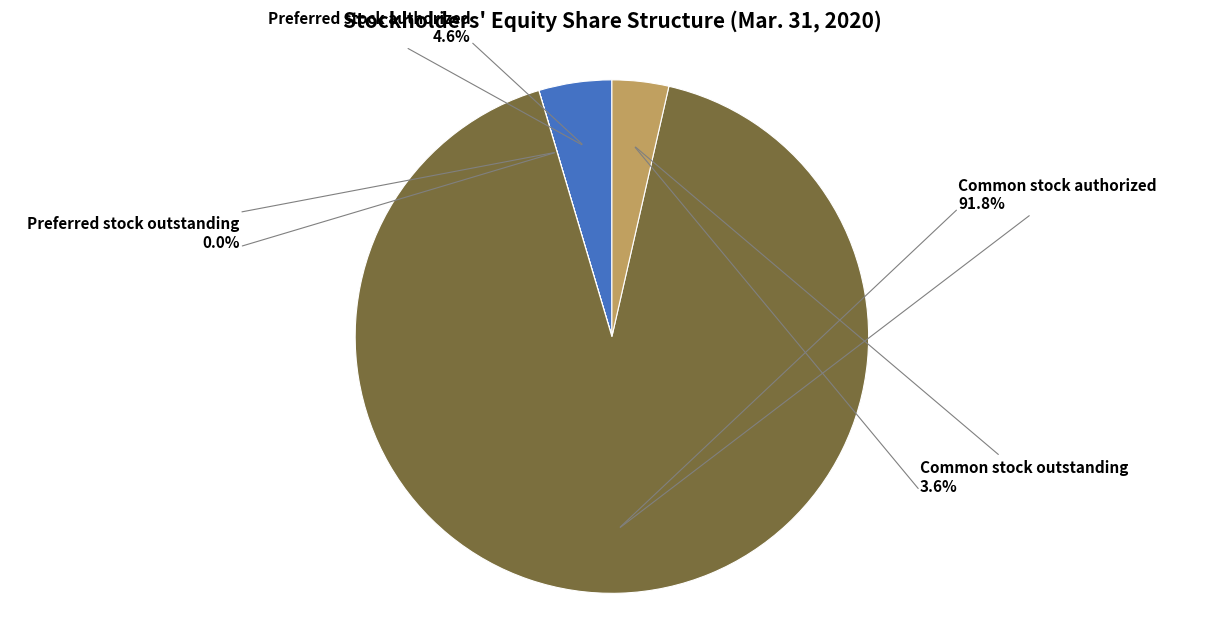

Which category has the biggest portion of the pie?

Common stock authorized